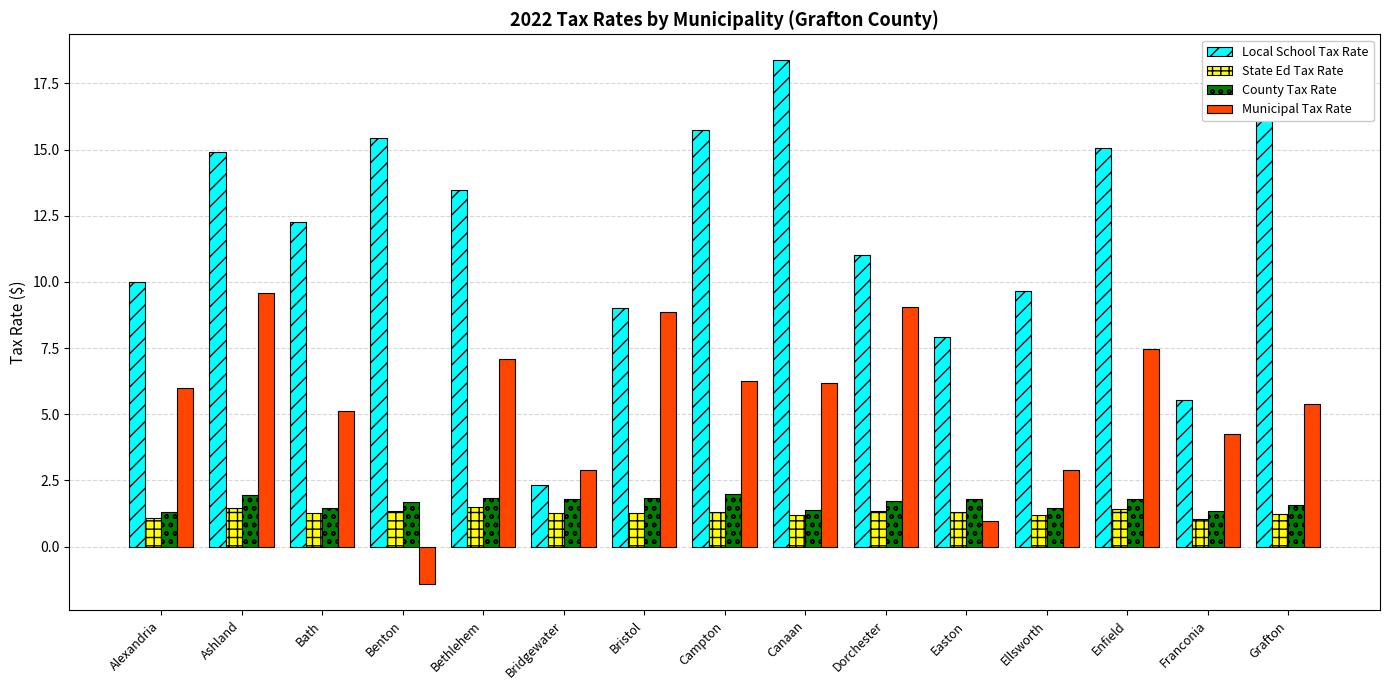

What is the highest value of the State Ed Tax Rate series?

1.5